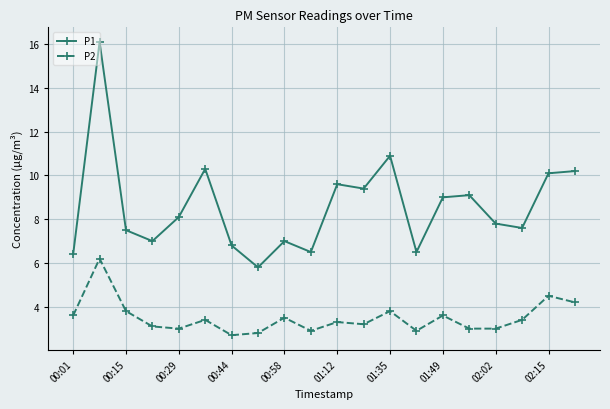

True or false: P2 and P1 intersect in this chart.

False